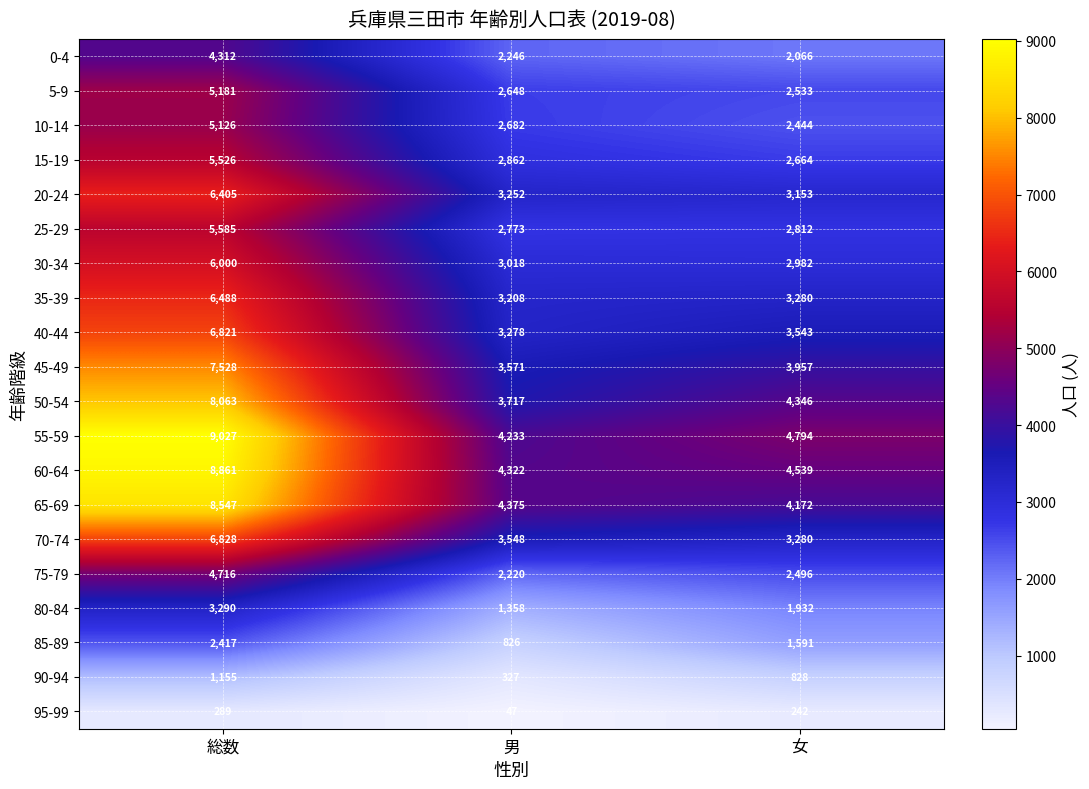

What is the greatest value displayed?

9027